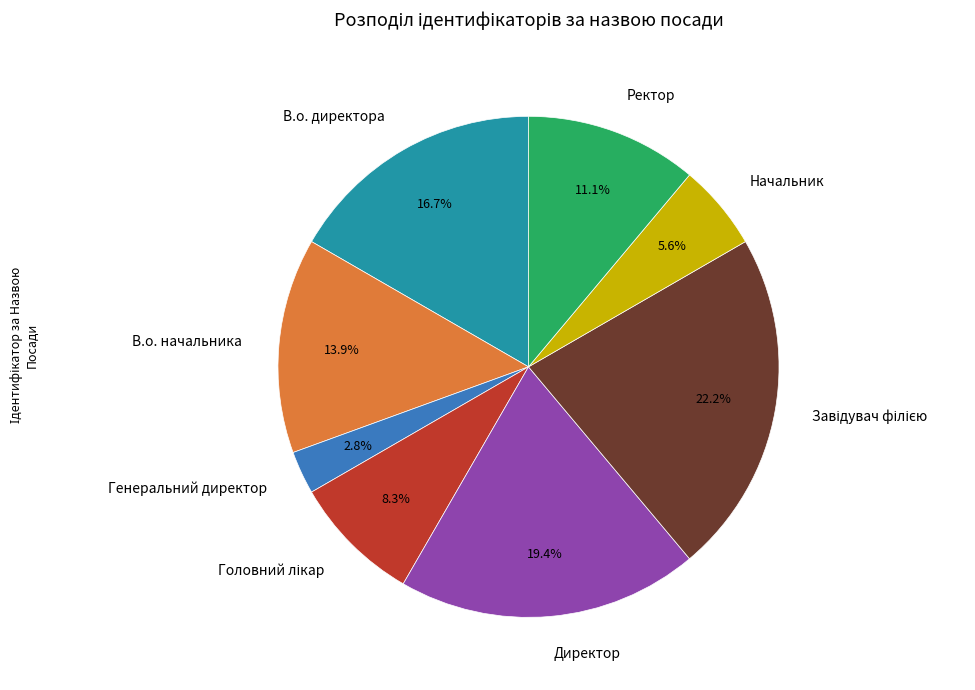

The В.о. начальника slice represents 14% of the pie. True or false?

True